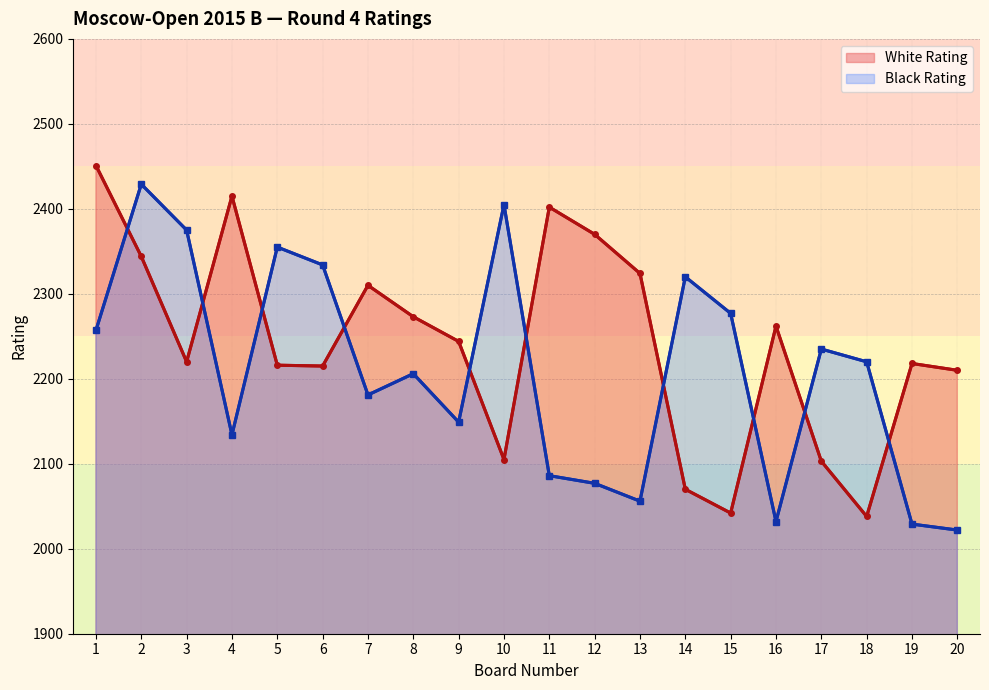

List the labels in order of Black Rating value, smallest first.

20, 19, 16, 13, 12, 11, 4, 9, 7, 8, 18, 17, 1, 15, 14, 6, 5, 3, 10, 2